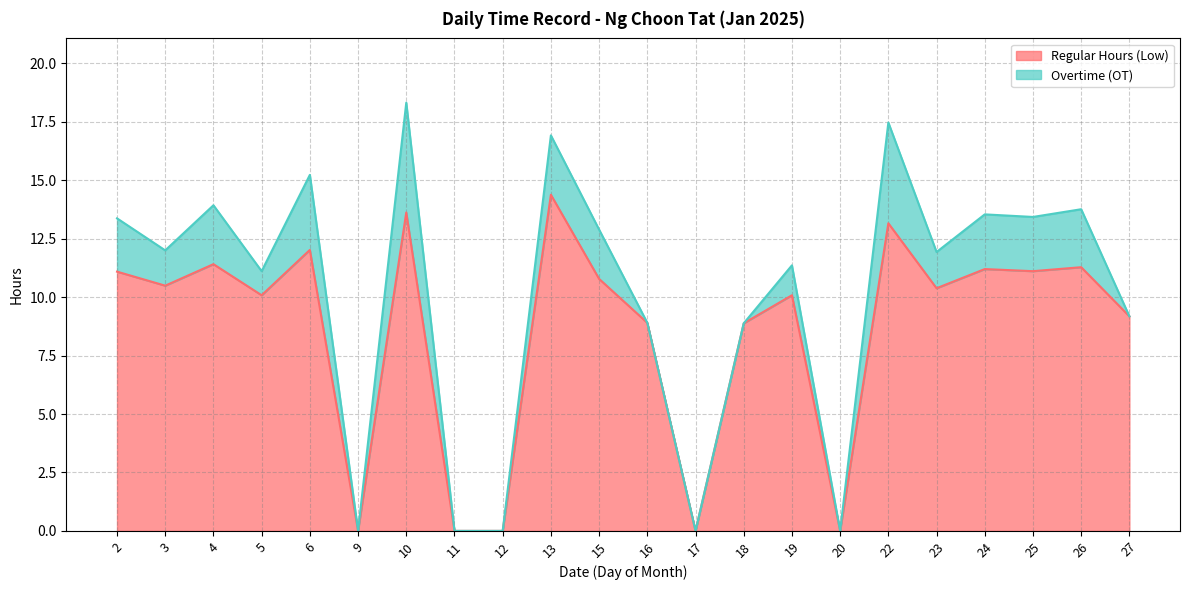

List the labels in order of value, largest first.

13, 10, 22, 6, 4, 26, 24, 25, 2, 15, 3, 23, 5, 19, 27, 16, 18, 9, 11, 12, 17, 20